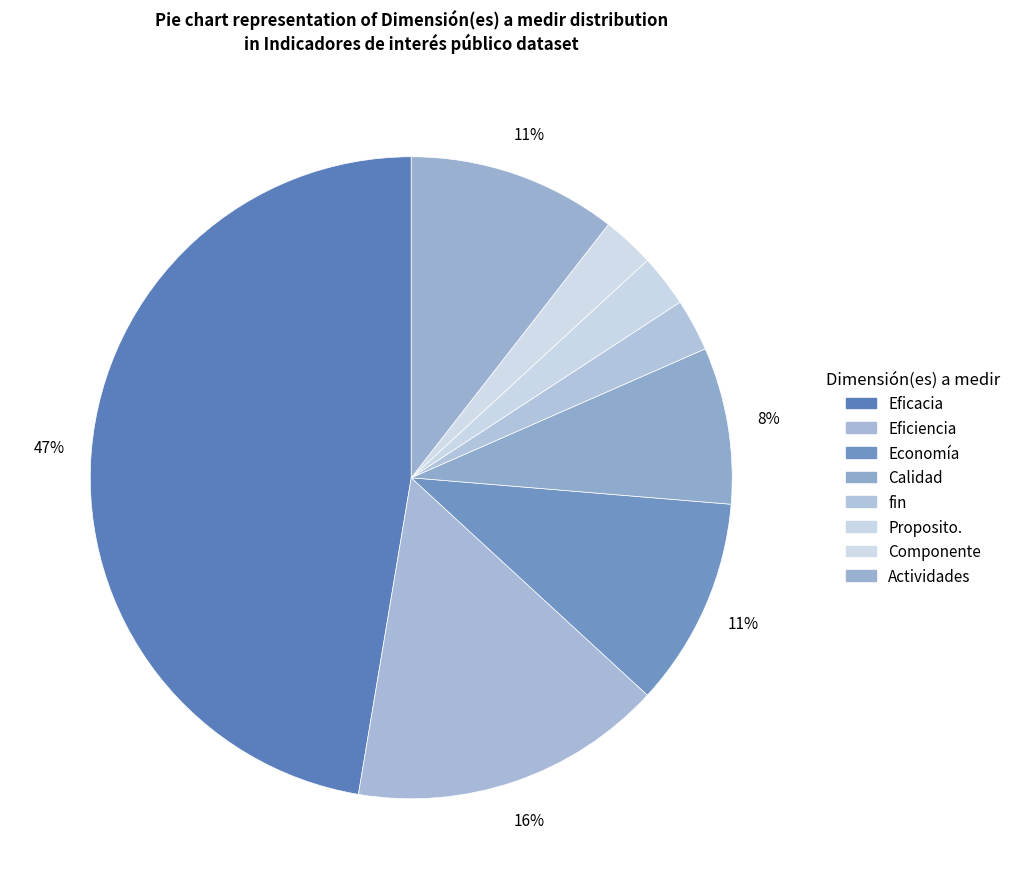

How many segments does this pie chart have?

8